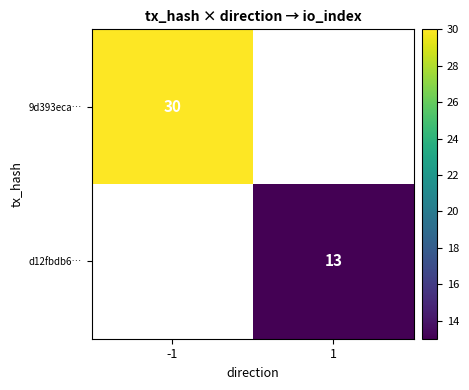

Is it true that d12fbdb6… equals 22.5 at 1?

False